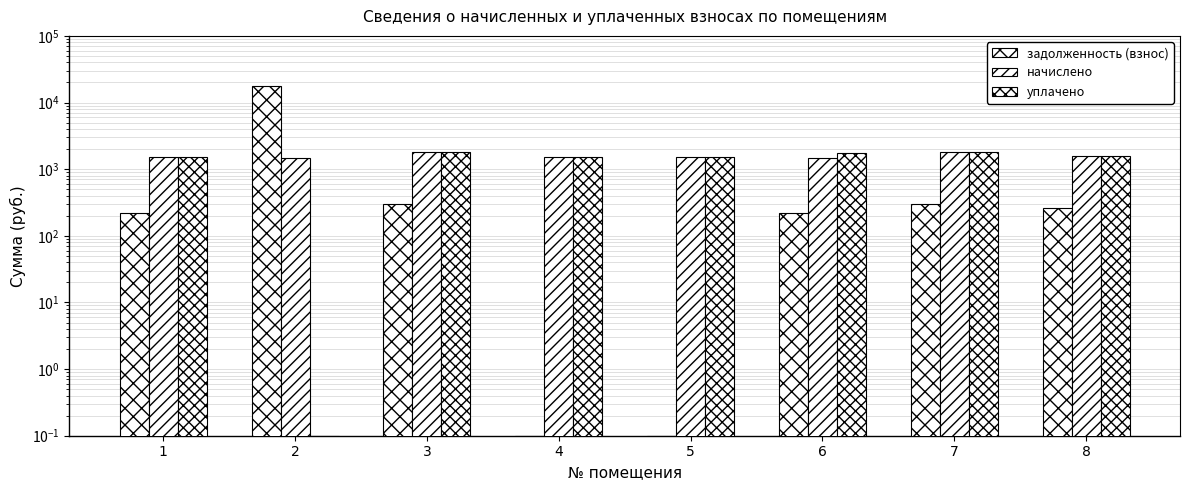

How many data points in задолженность (взнос) are above 261?

4